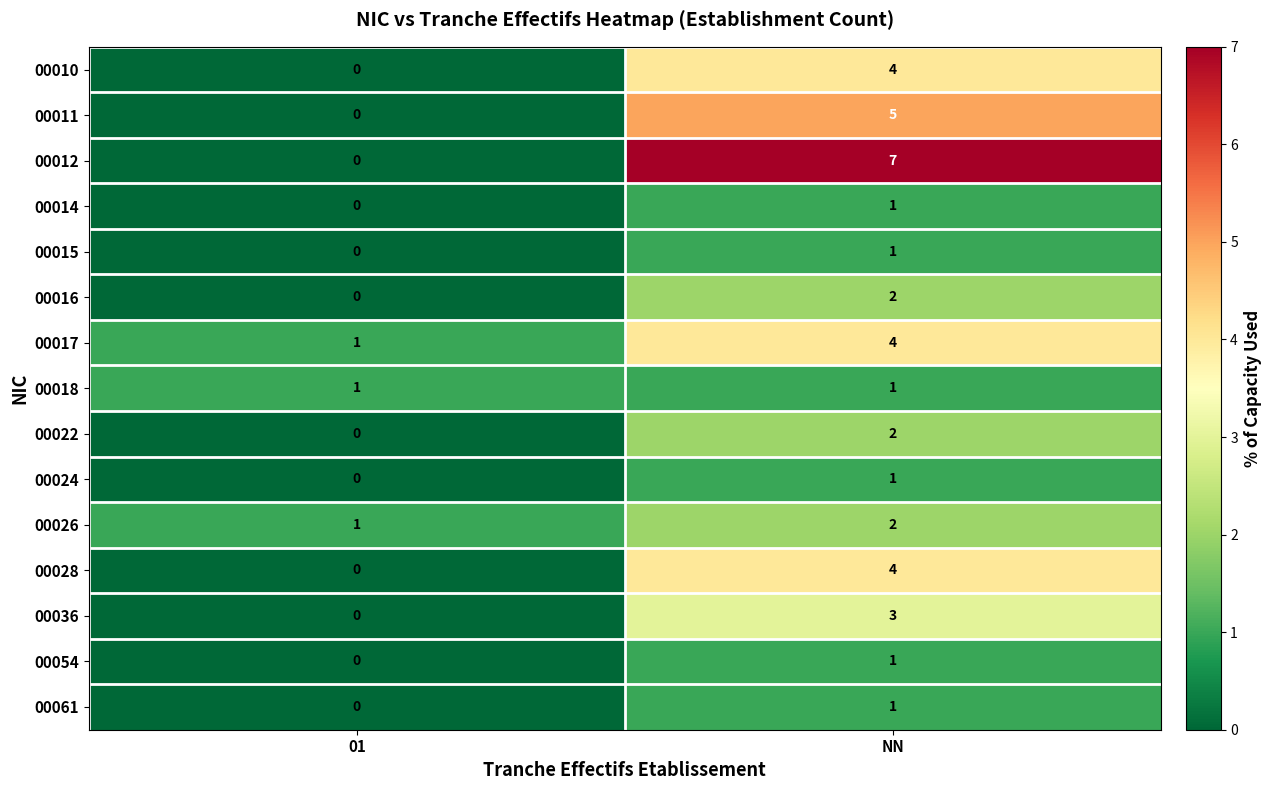

The value of 00012 at NN is 3. True or false?

False